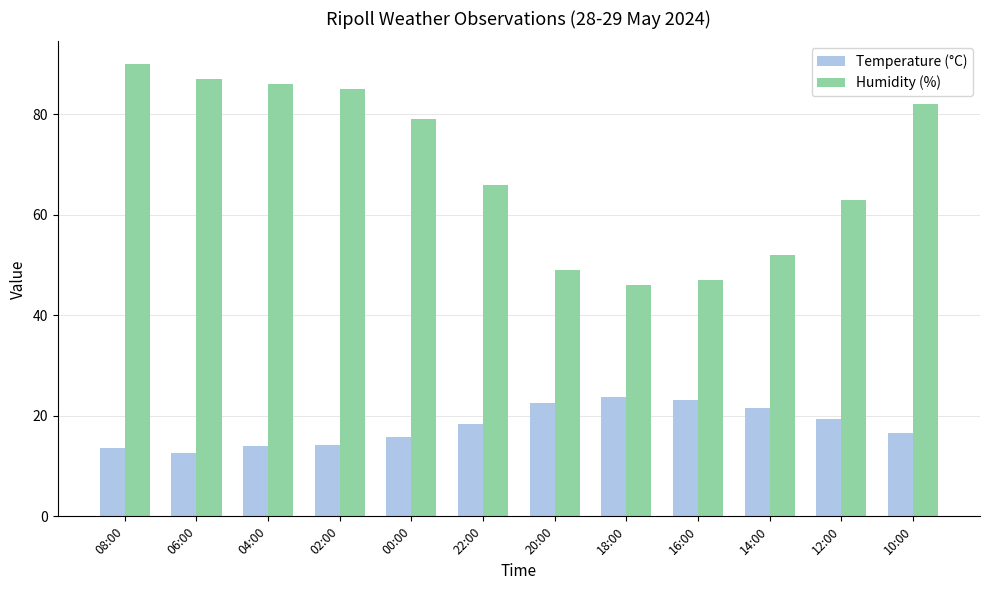

How many groups of bars are there?

12